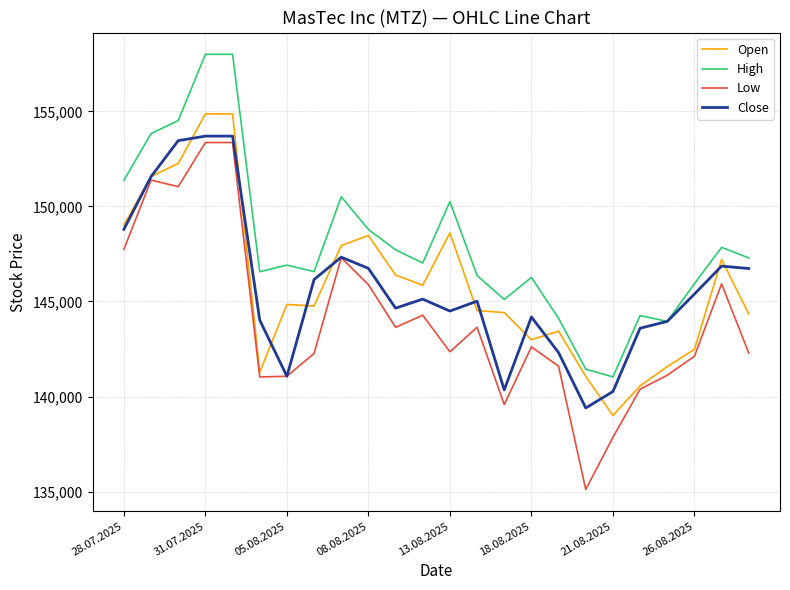

True or false: High and Low cross at least once.

False